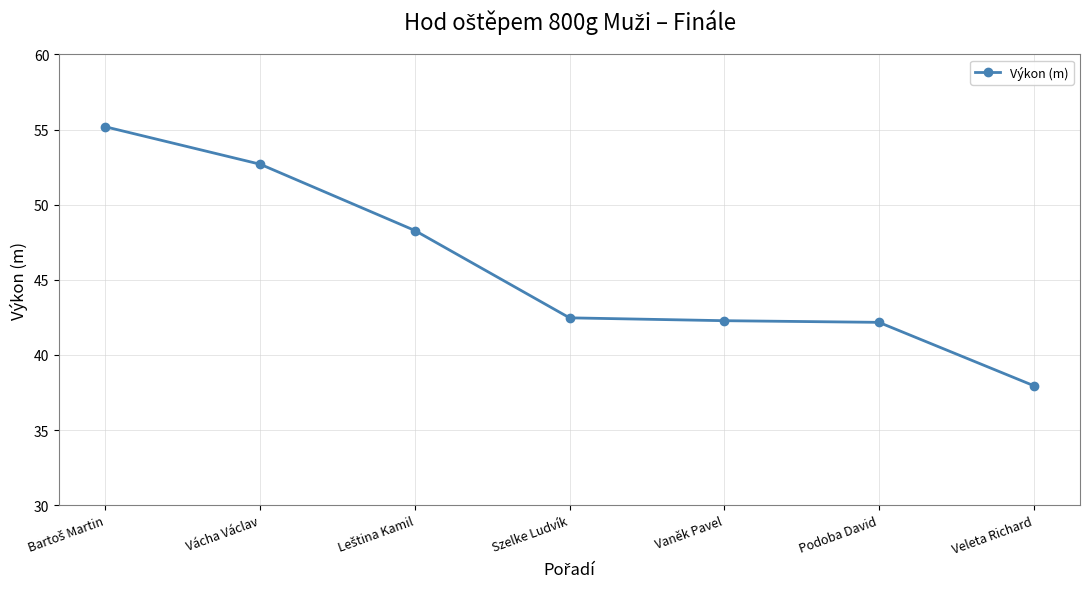

Is this an area chart (filled region under the line)?

No